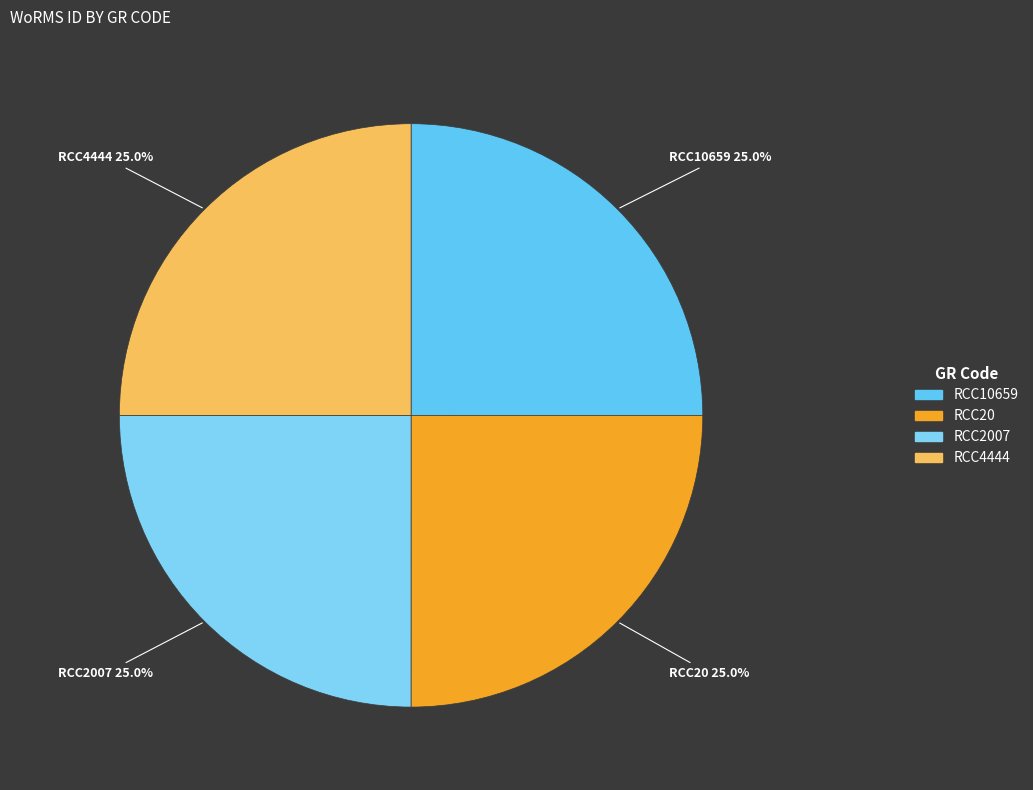

Does any single category account for the majority?

No